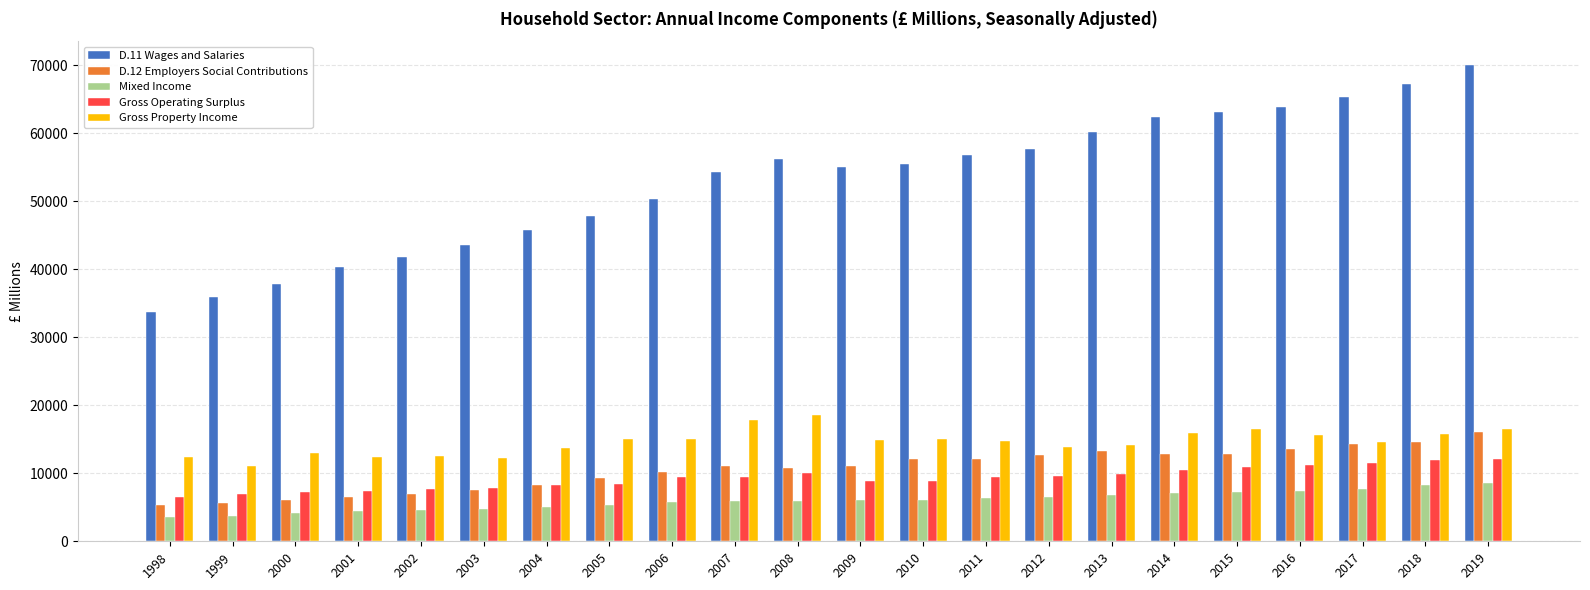

What is the difference between the highest and lowest values at 1998?

30040